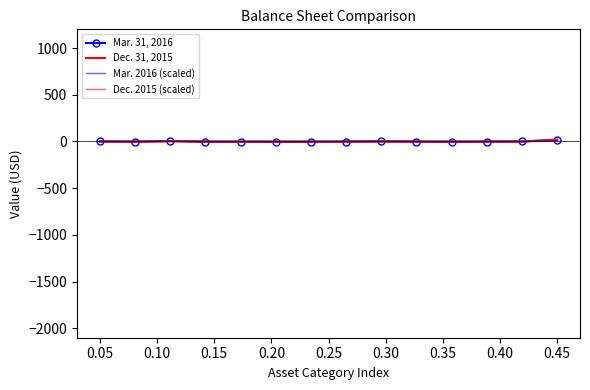

Where is Dec. 31, 2015 nearest to the value 6?

0.10